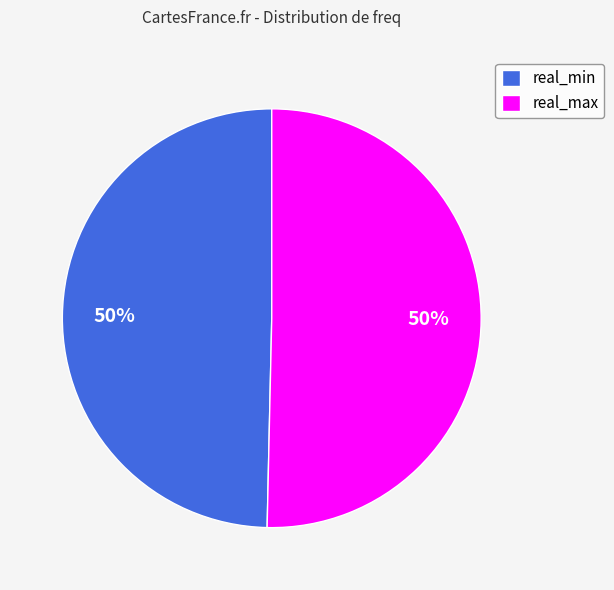

To the nearest percent, what is the average slice percentage?

50%